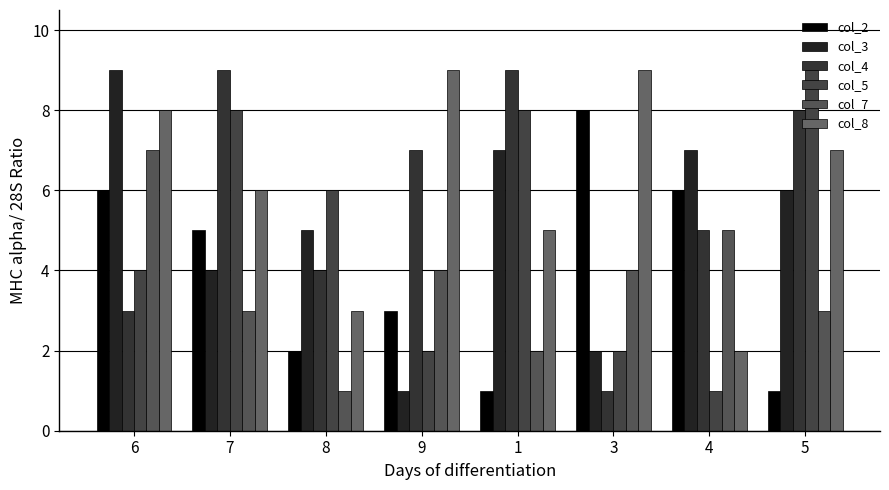

Reading left to right, transcribe all the data shown in this chart.

col_2: 6=6	7=5	8=2	9=3	1=1	3=8	4=6	5=1
col_3: 6=9	7=4	8=5	9=1	1=7	3=2	4=7	5=6
col_4: 6=3	7=9	8=4	9=7	1=9	3=1	4=5	5=8
col_5: 6=4	7=8	8=6	9=2	1=8	3=2	4=1	5=9
col_7: 6=7	7=3	8=1	9=4	1=2	3=4	4=5	5=3
col_8: 6=8	7=6	8=3	9=9	1=5	3=9	4=2	5=7